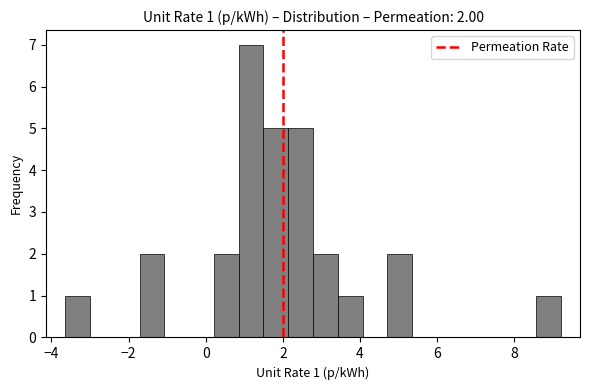

Around what value on the x-axis is the tallest bar? Give the approximate position of its centre, as read against the axis.

1.2